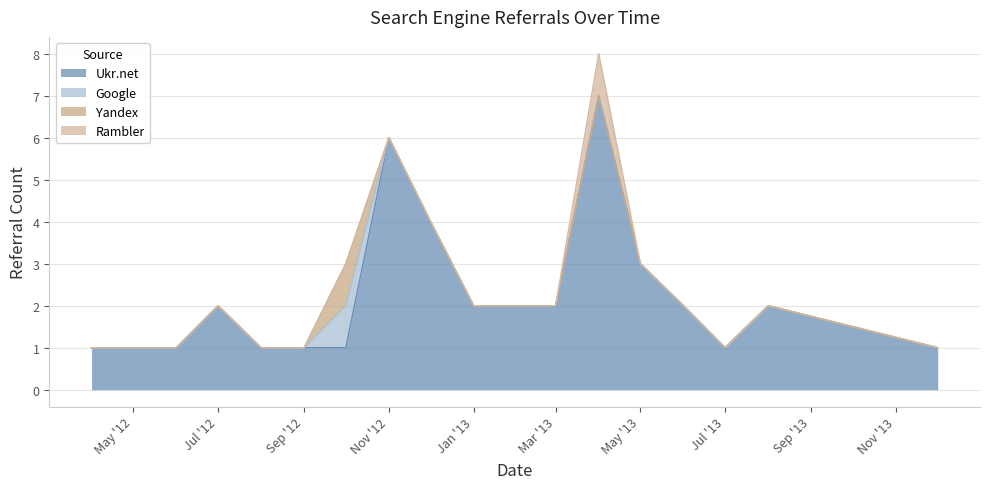

How many categories are shown in the chart?

18